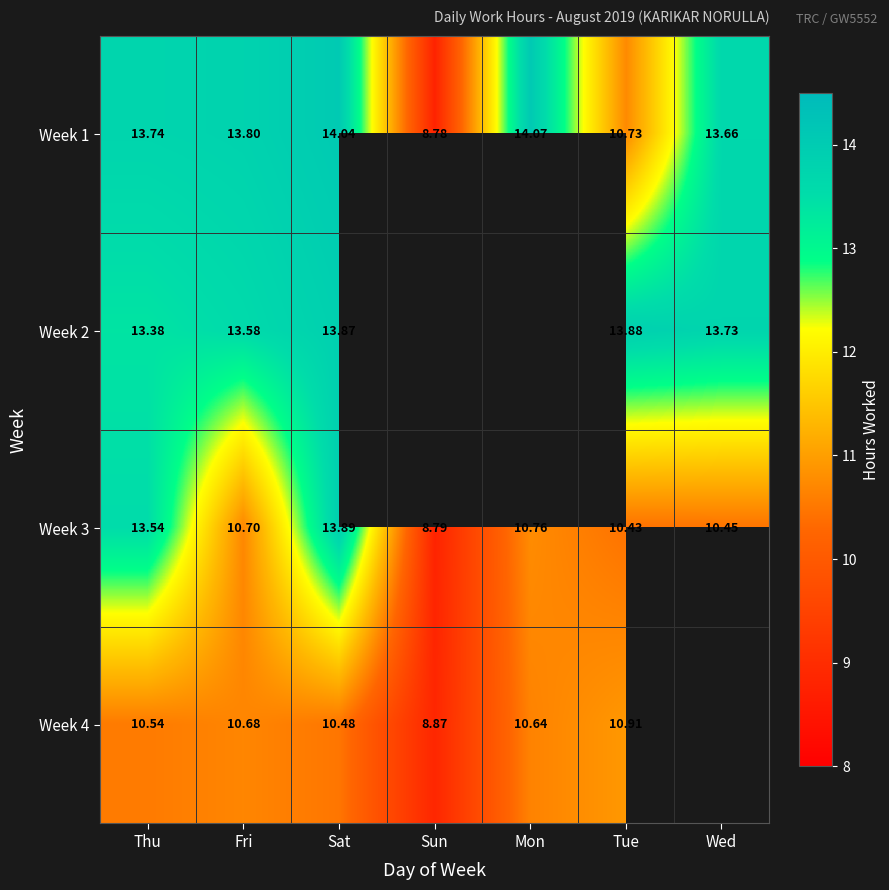

At which category is the sum across all series the highest?

Sat